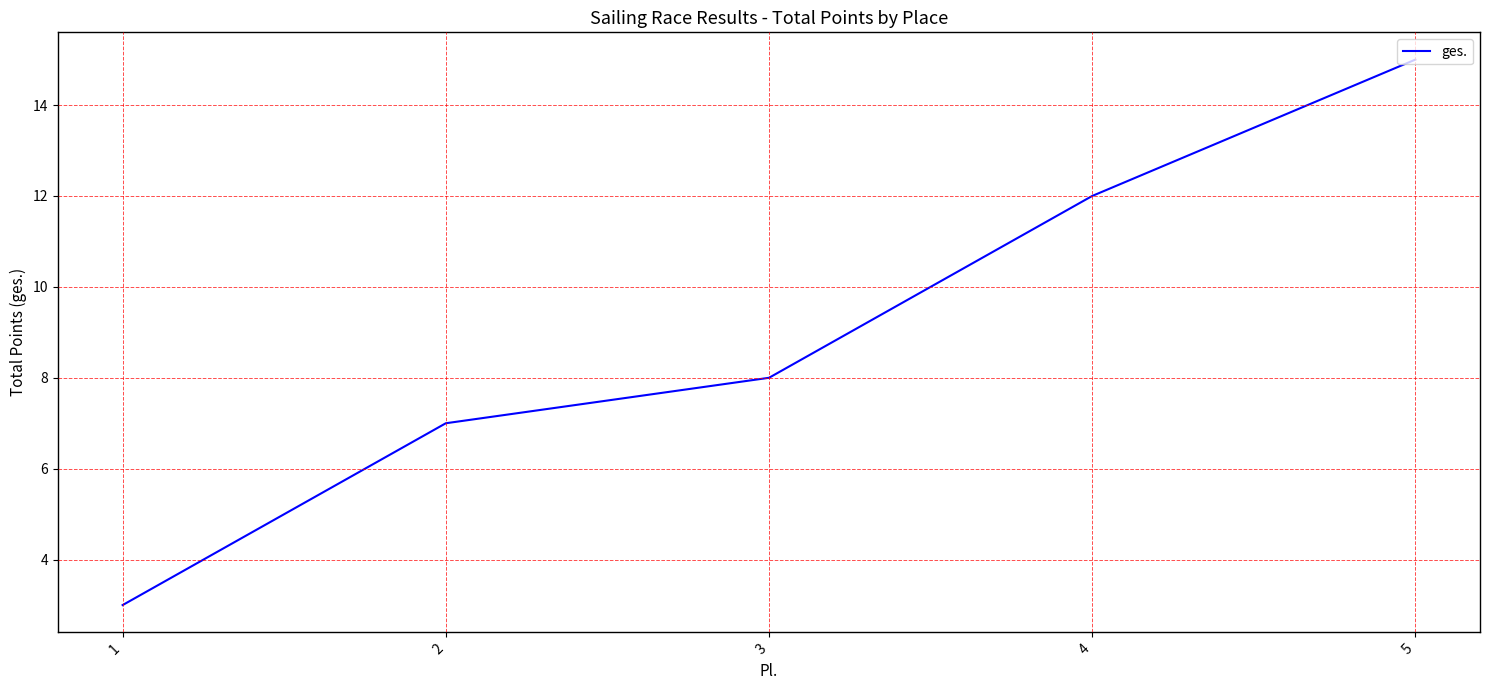

What is the change in value from 2 to 3?

+1